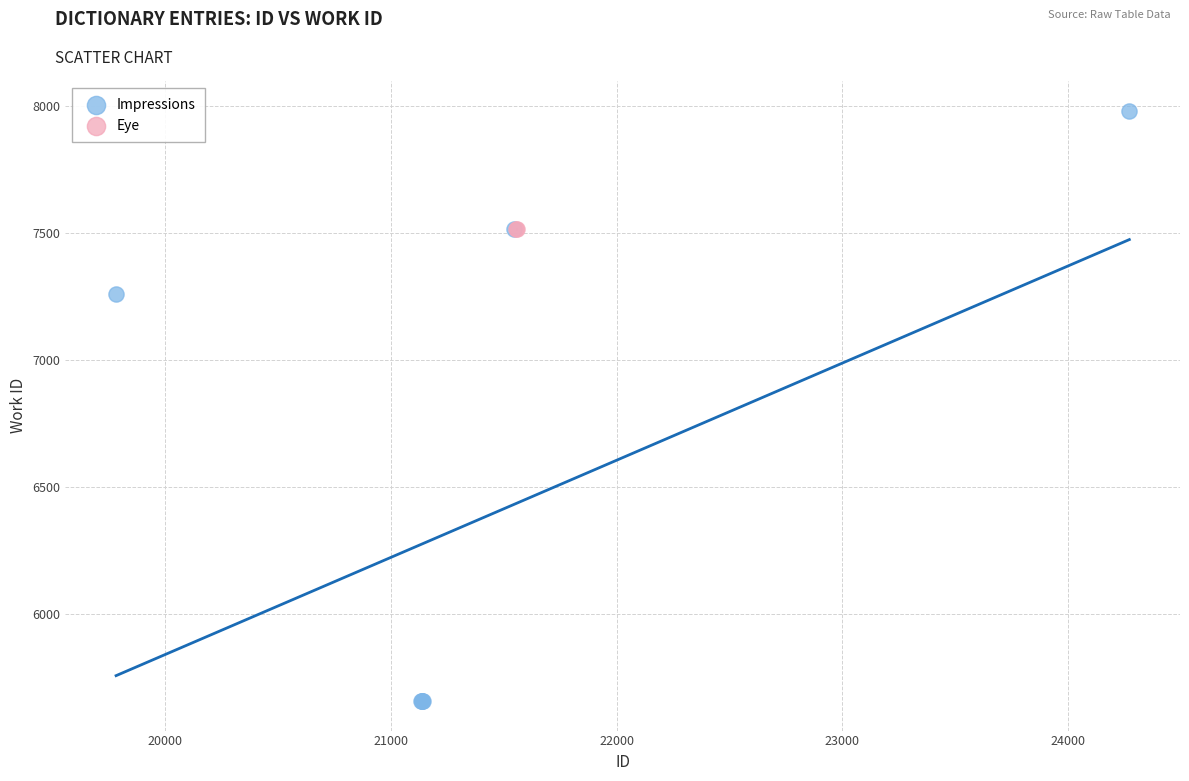

What are all the series names shown in the legend?

Impressions, Eye